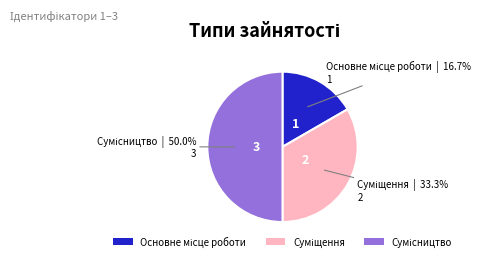

How many slices are in this pie chart?

3